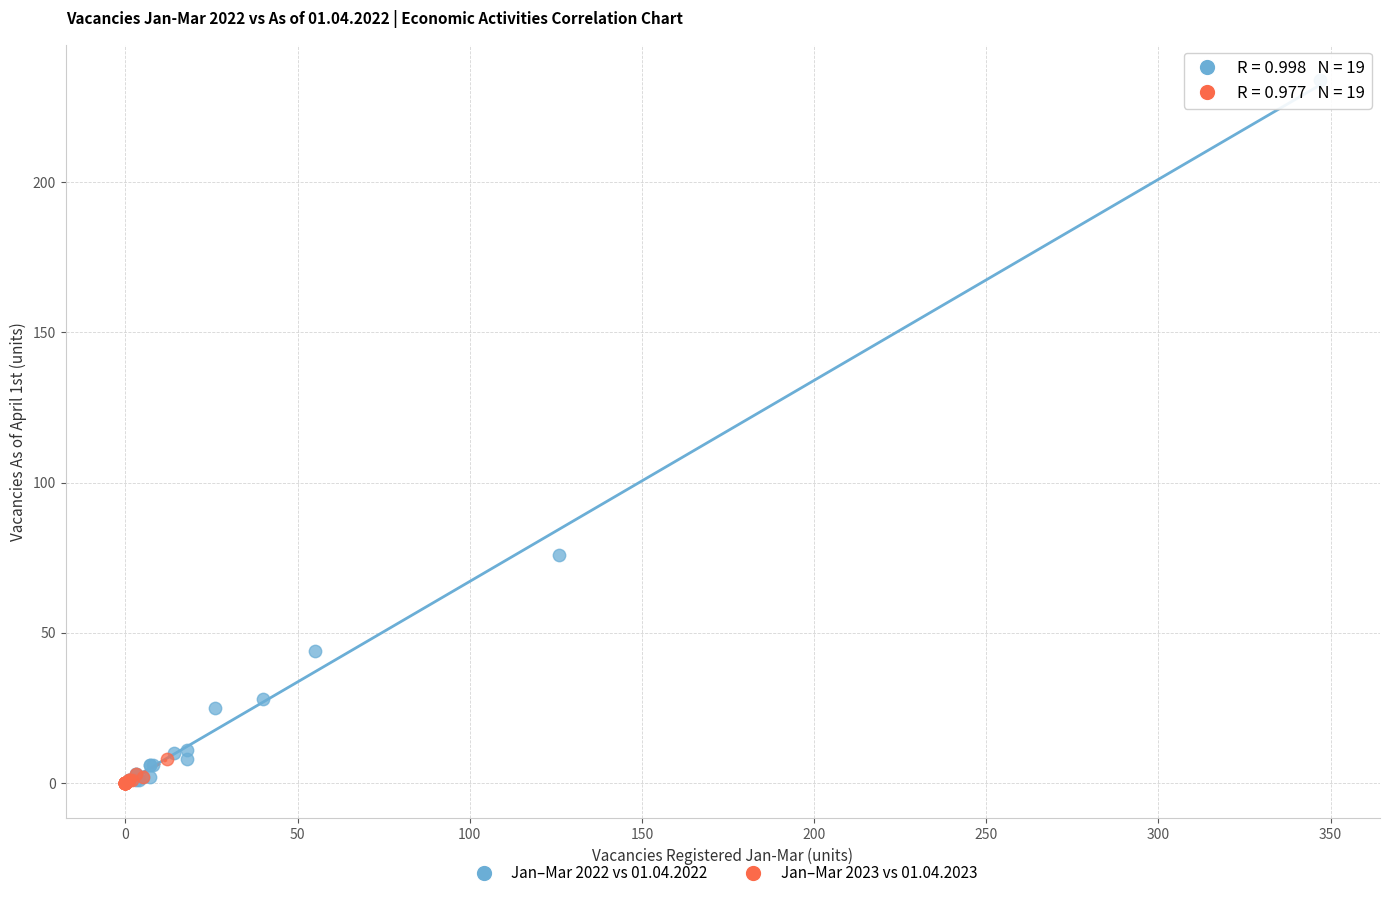

Which series has the largest Y range (max minus min)?

Jan–Mar 2022 vs 01.04.2022